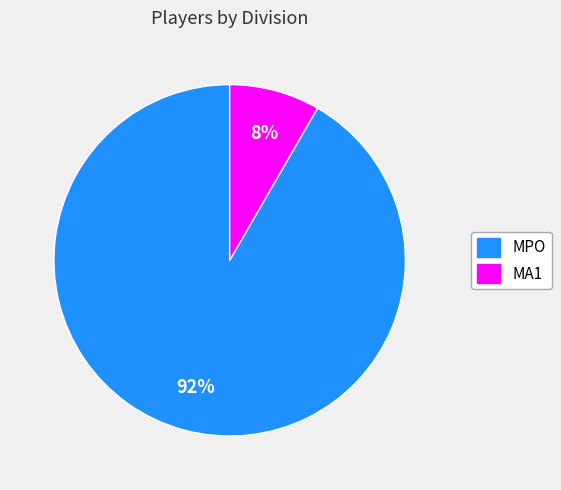

Does any single category account for the majority?

Yes